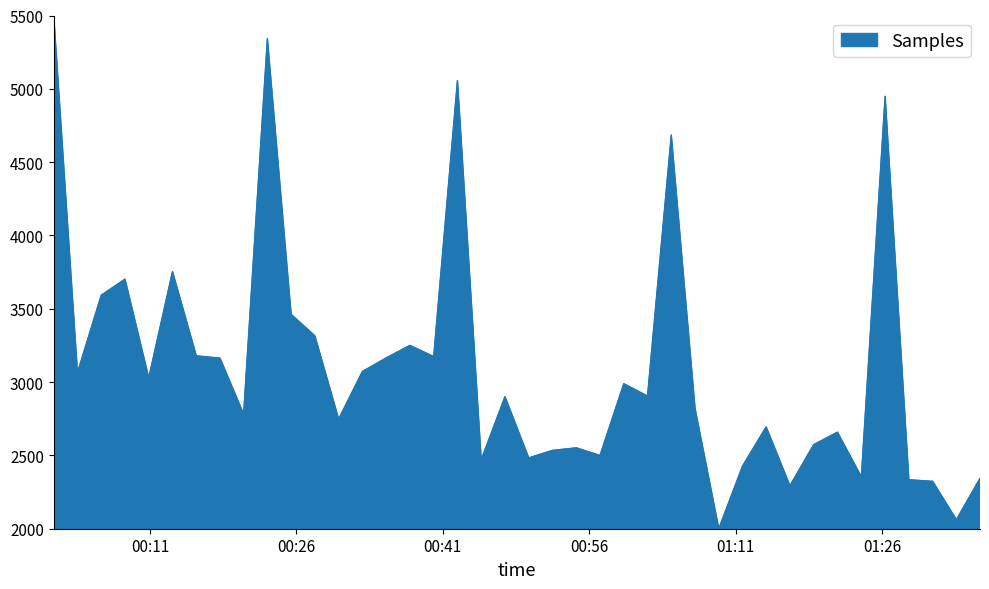

What is the smallest value displayed?

2000.0